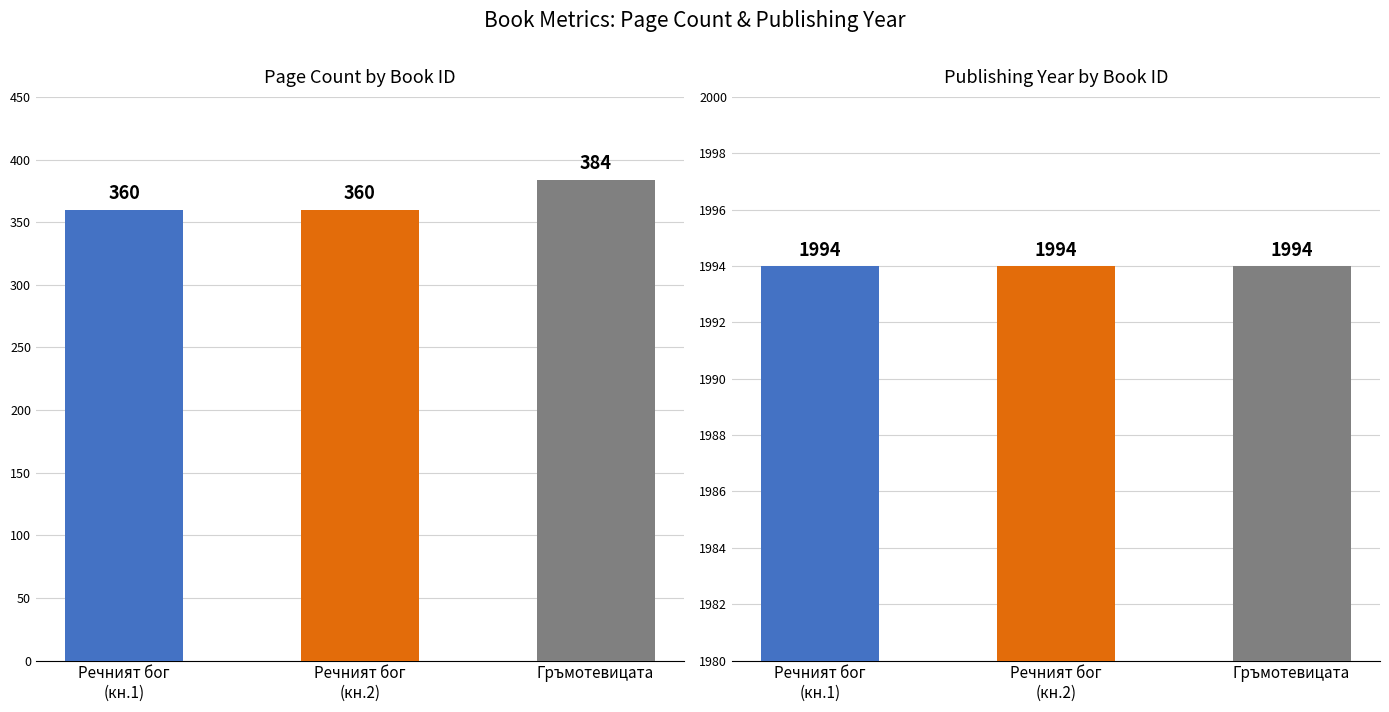

What is the sum of all publishingYear values?

5982